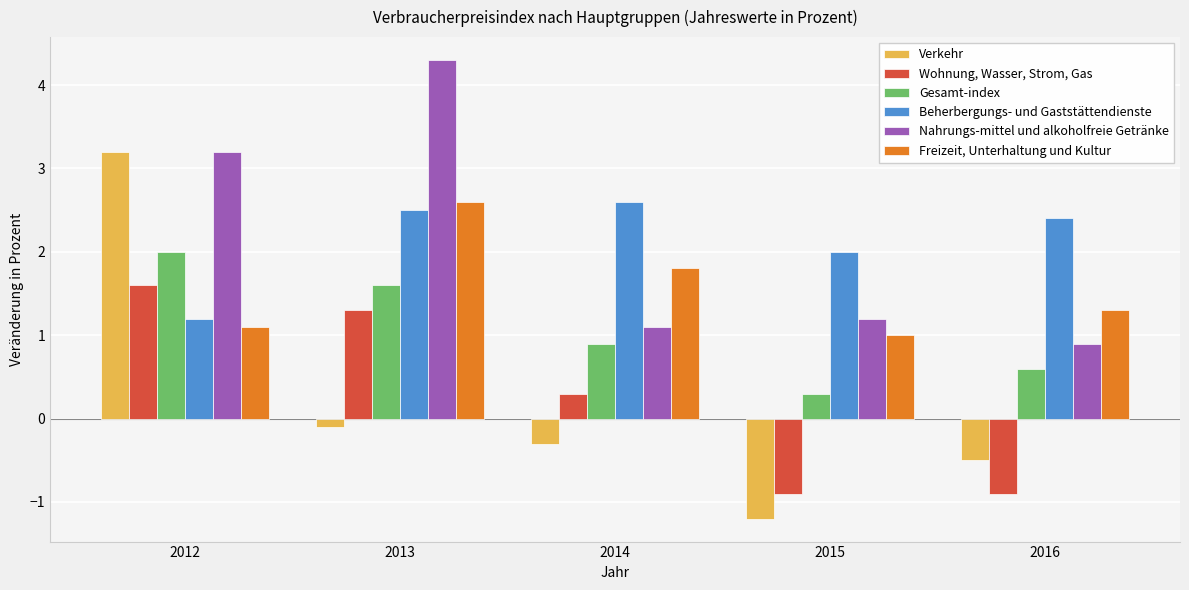

Is the value of Beherbergungs- und Gaststättendienste at 2013 greater than the value of Gesamt-index at 2012?

Yes